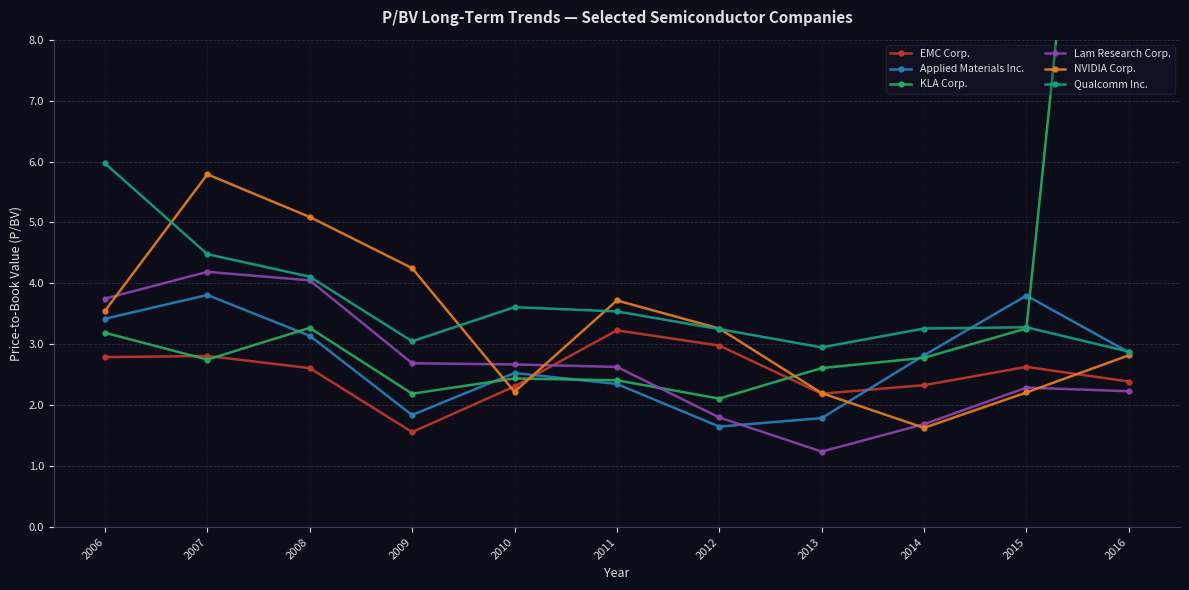

Where does the EMC Corp. series first go above 2?

2006